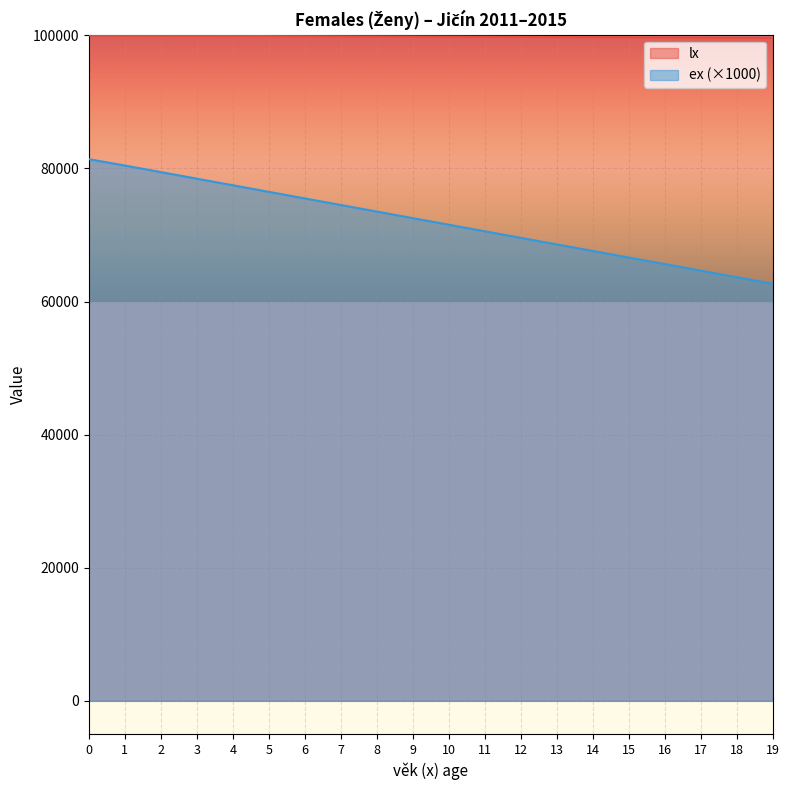

Which series has the largest total across all categories?

lx